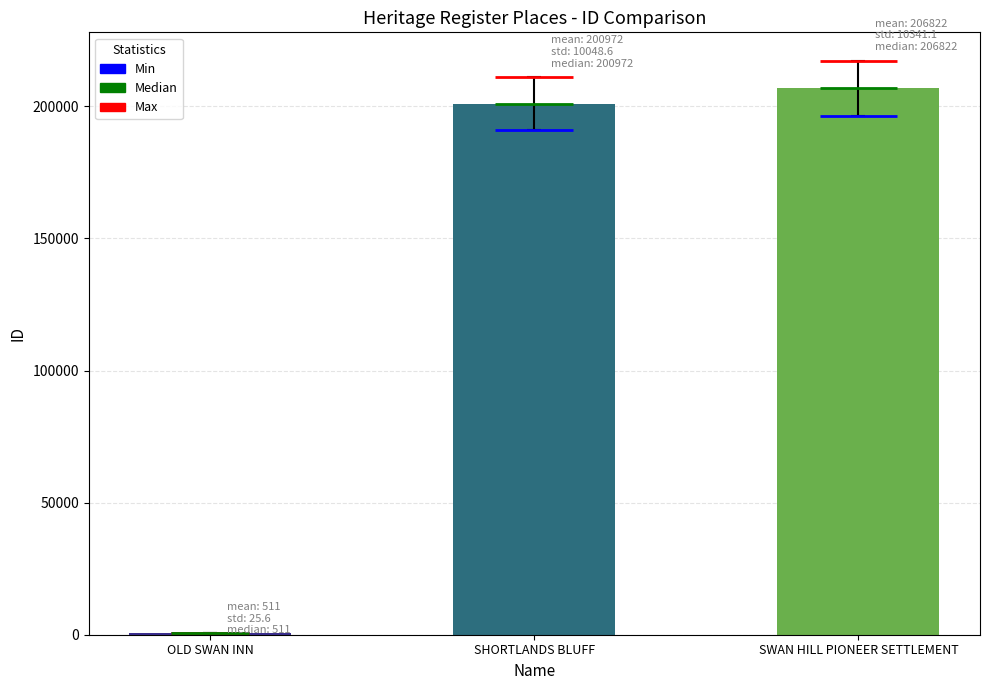

Is it true that the value at SHORTLANDS BLUFF is 42266?

False